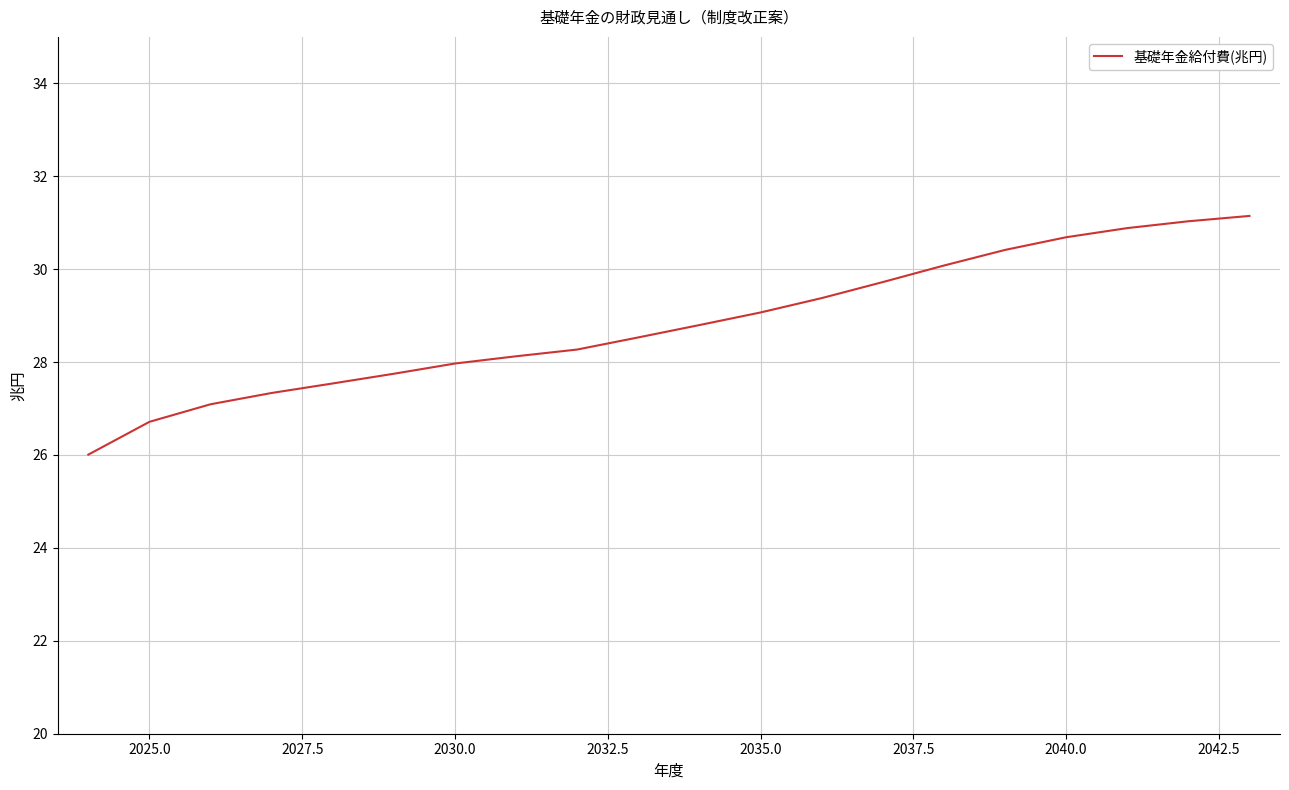

What is the smallest value displayed?

26.0